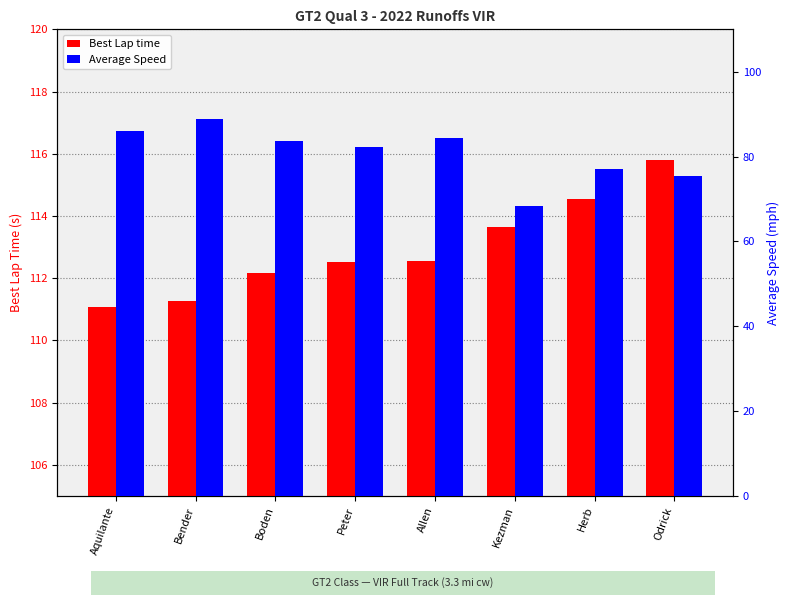

What is the label of the 7th bar from the right?

Bender